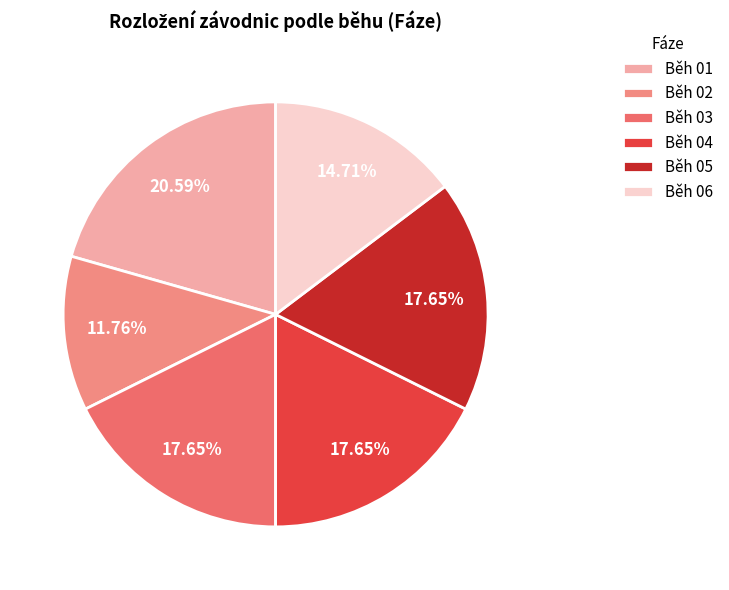

Which has a higher value, Běh 03 or Běh 01?

Běh 01